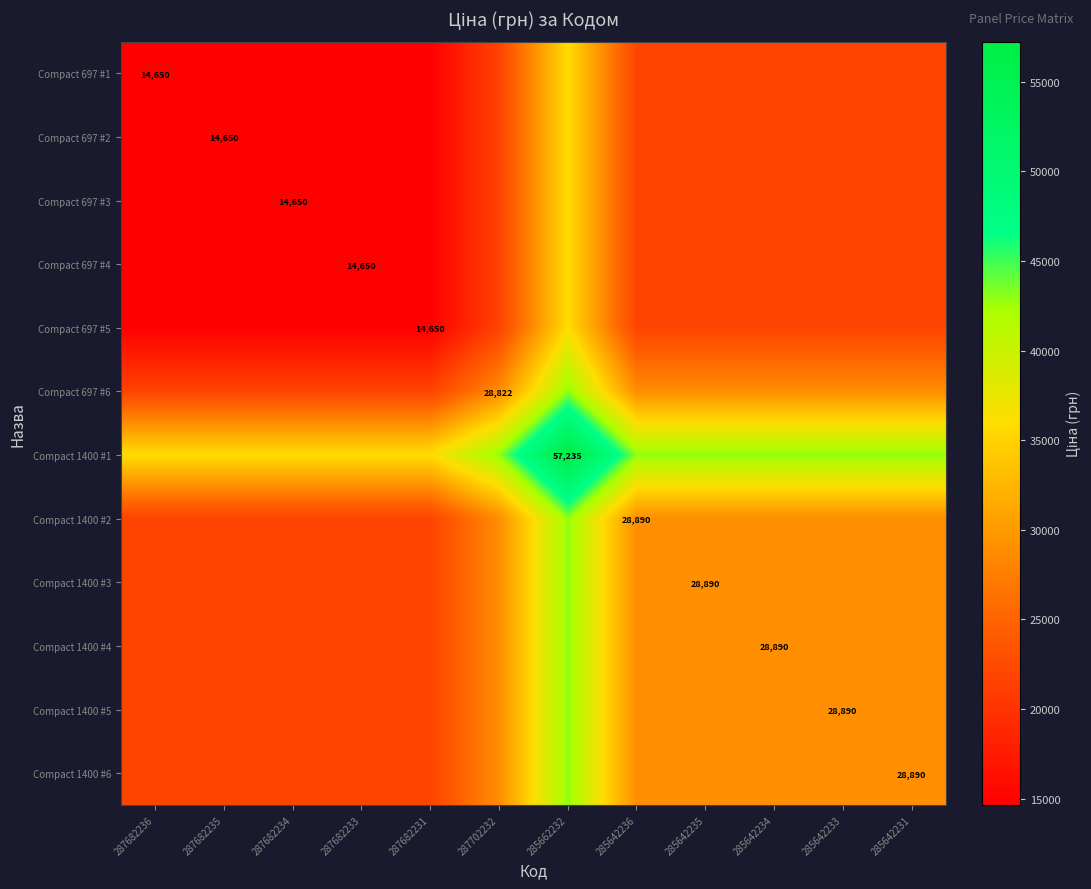

The Compact 1400 #5 series shows 13379.4 at 287682235. True or false?

False